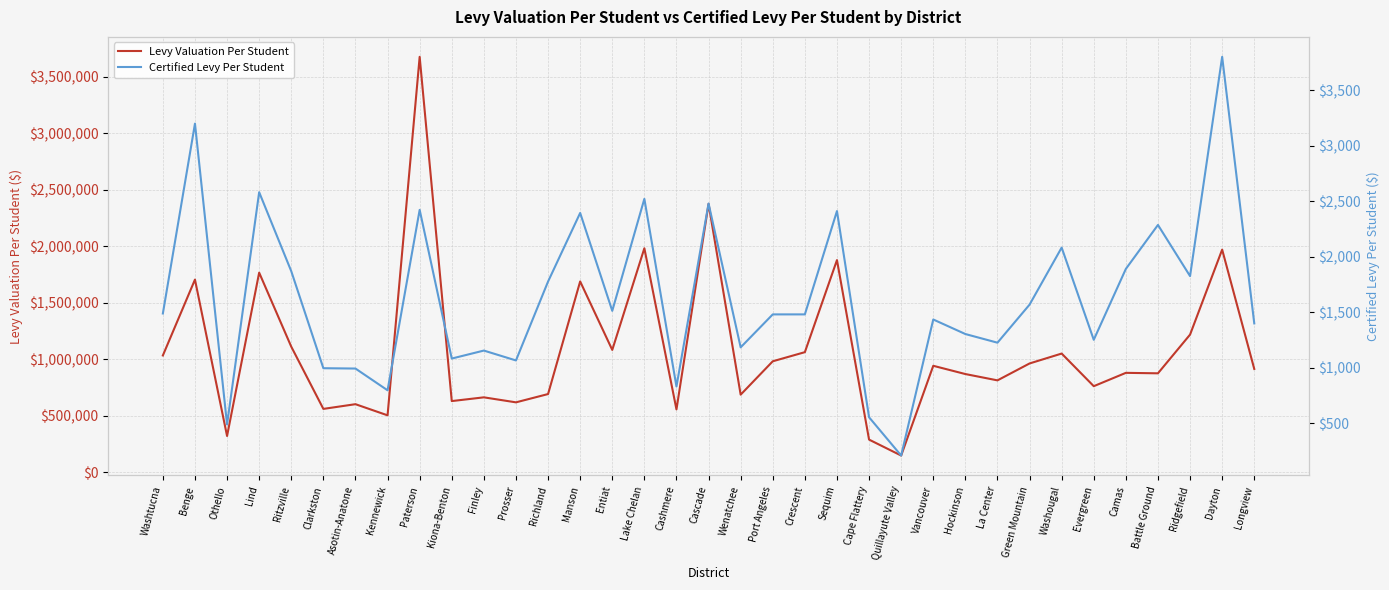

At how many categories does at least one series exceed 1544752?

8